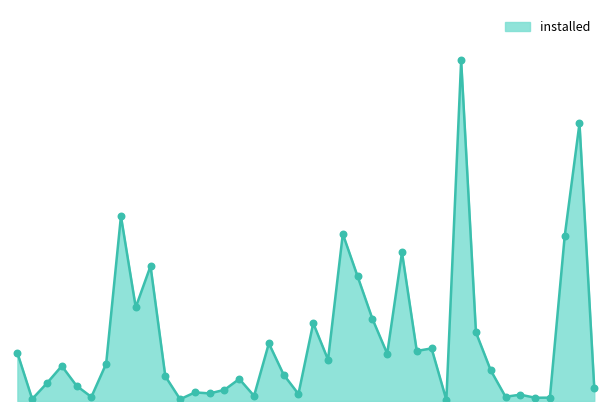

Does the chart have visible grid lines?

No